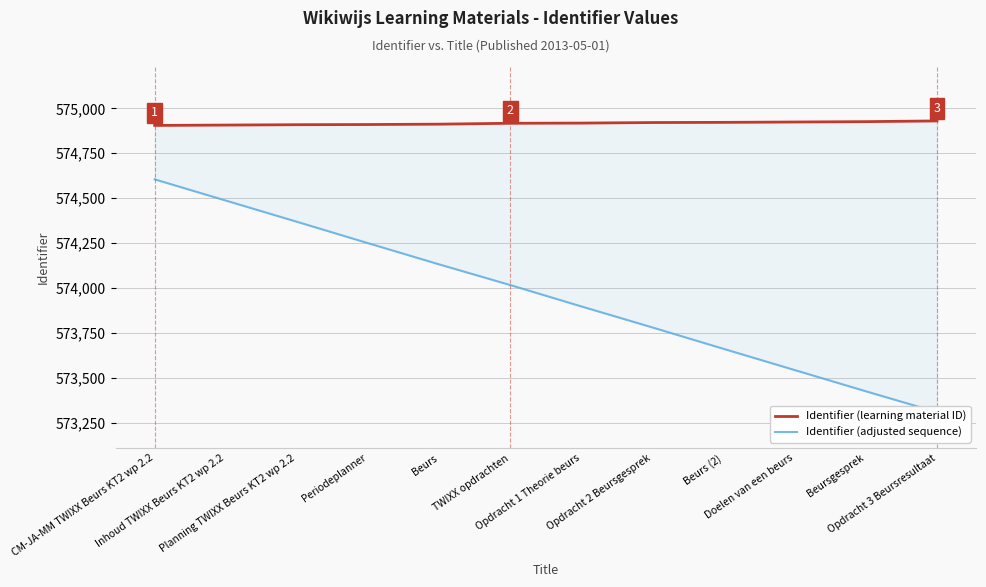

Rank the series by their average value, from highest to lowest.

Identifier (learning material ID), Identifier (adjusted sequence)